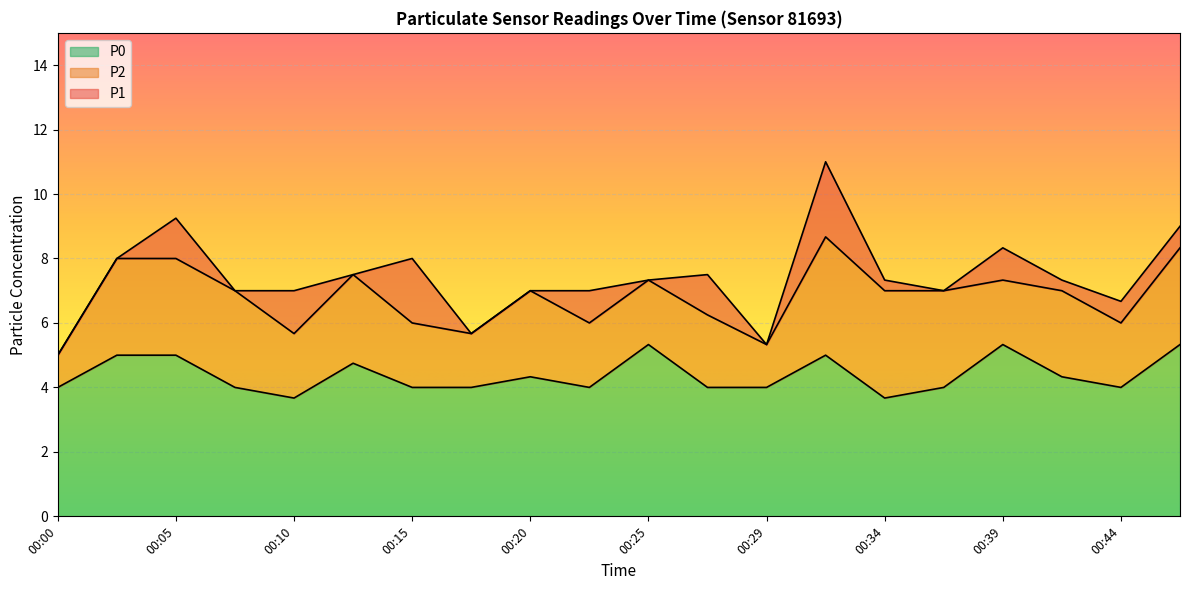

What is the total value across all series at 00:10?

7.0